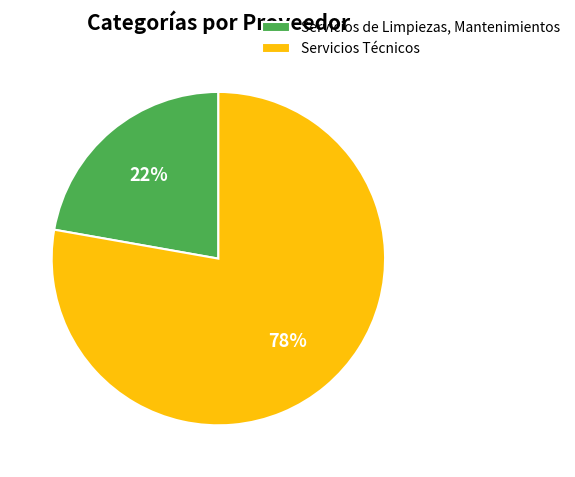

True or false: Servicios de Limpiezas, Mantenimientos accounts for 22% of the total.

True